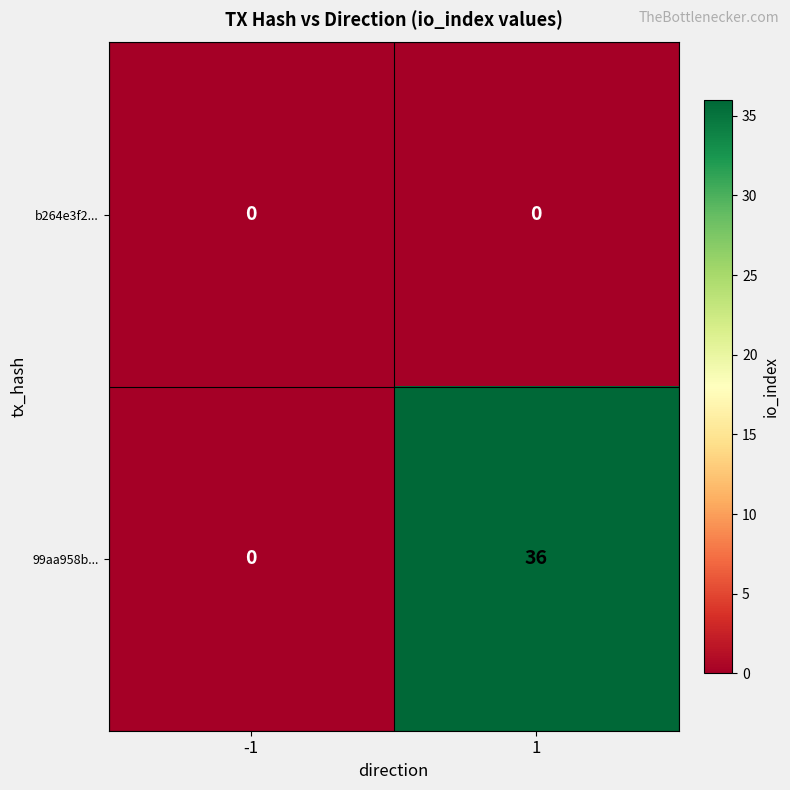

Reading right to left, extract all data points from this chart.

b264e3f2...: 1=0	-1=0
99aa958b...: 1=36	-1=0